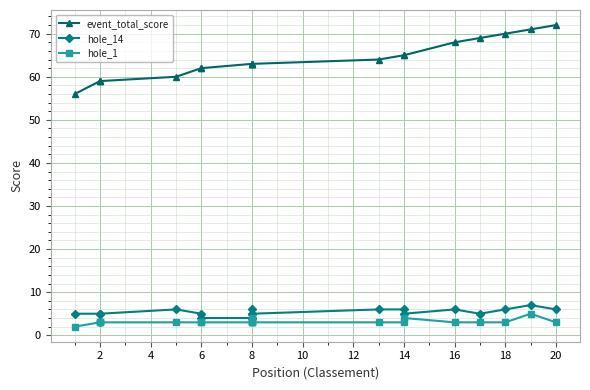

What is the difference between the maximum and minimum values in the event_total_score series?

16